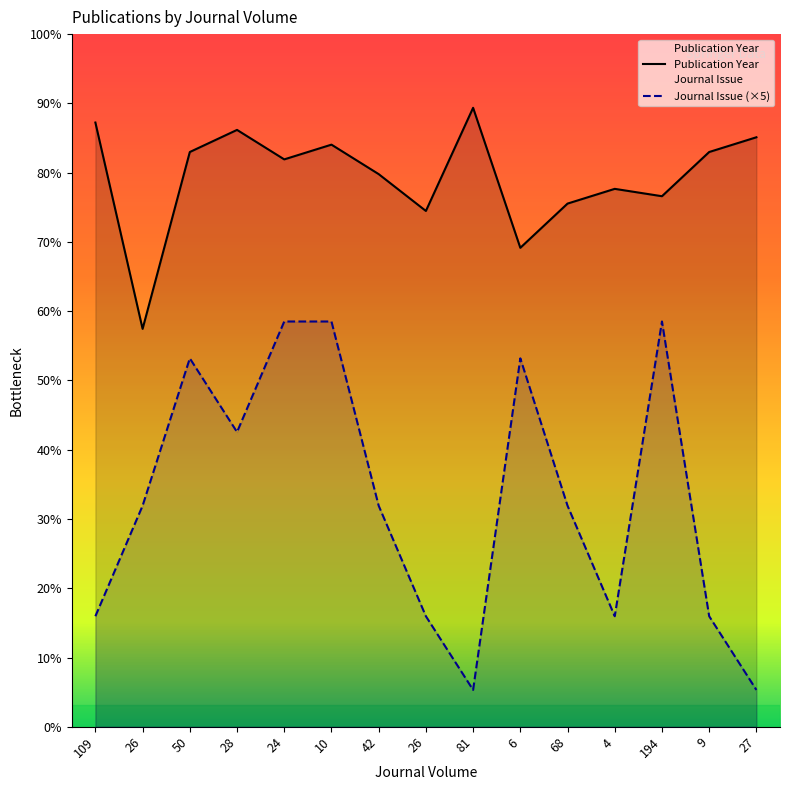

Rank the series at 24 from highest to lowest value.

Publication Year, Journal Issue (×5)